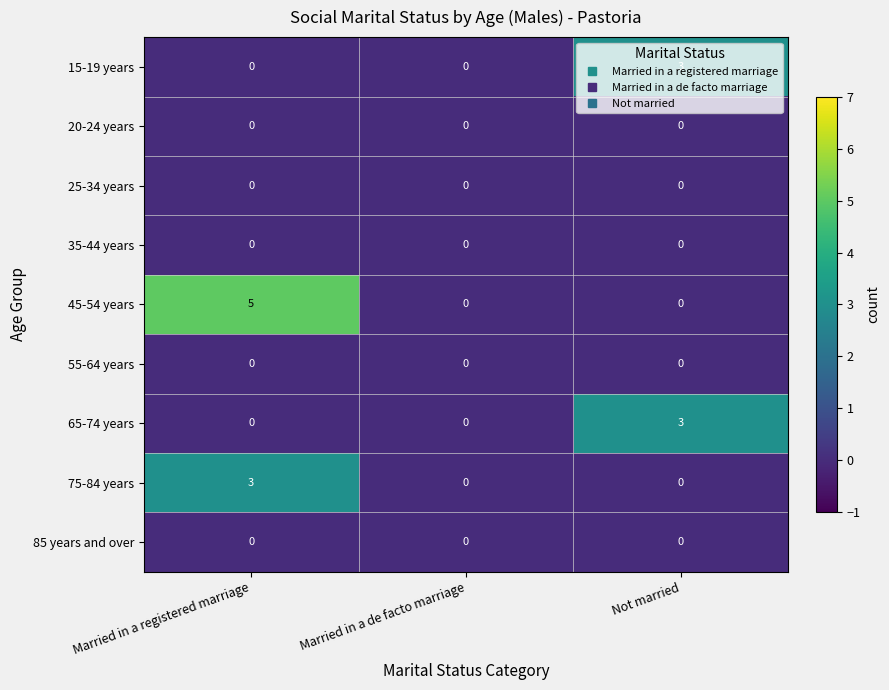

What is the maximum value for 15-19 years?

3